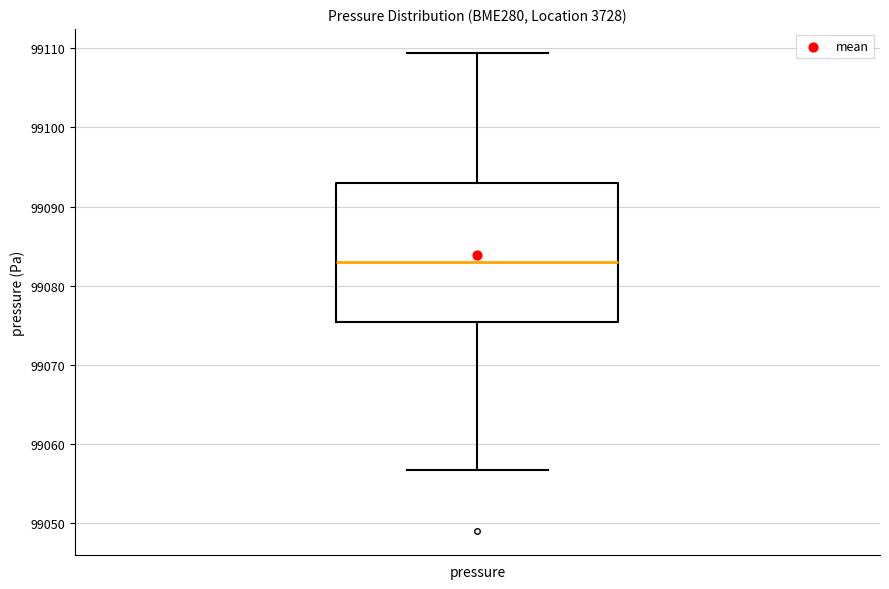

Where does the lower whisker of the box for pressure end on the y-axis? The values are not printed on the chart, so give them approximately, as read against the axis.

99057